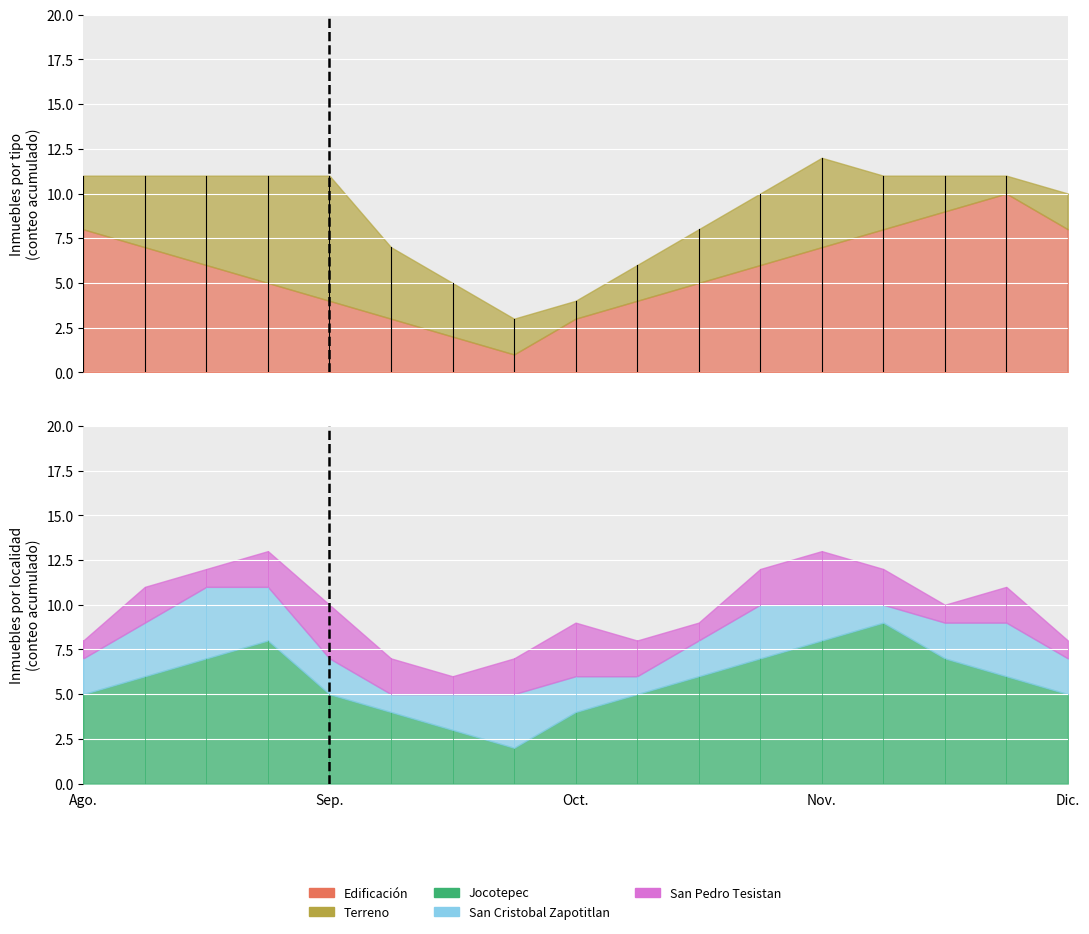

In San Cristobal Zapotitlan, how many points are lower than both neighbors (excluding endpoints)?

3